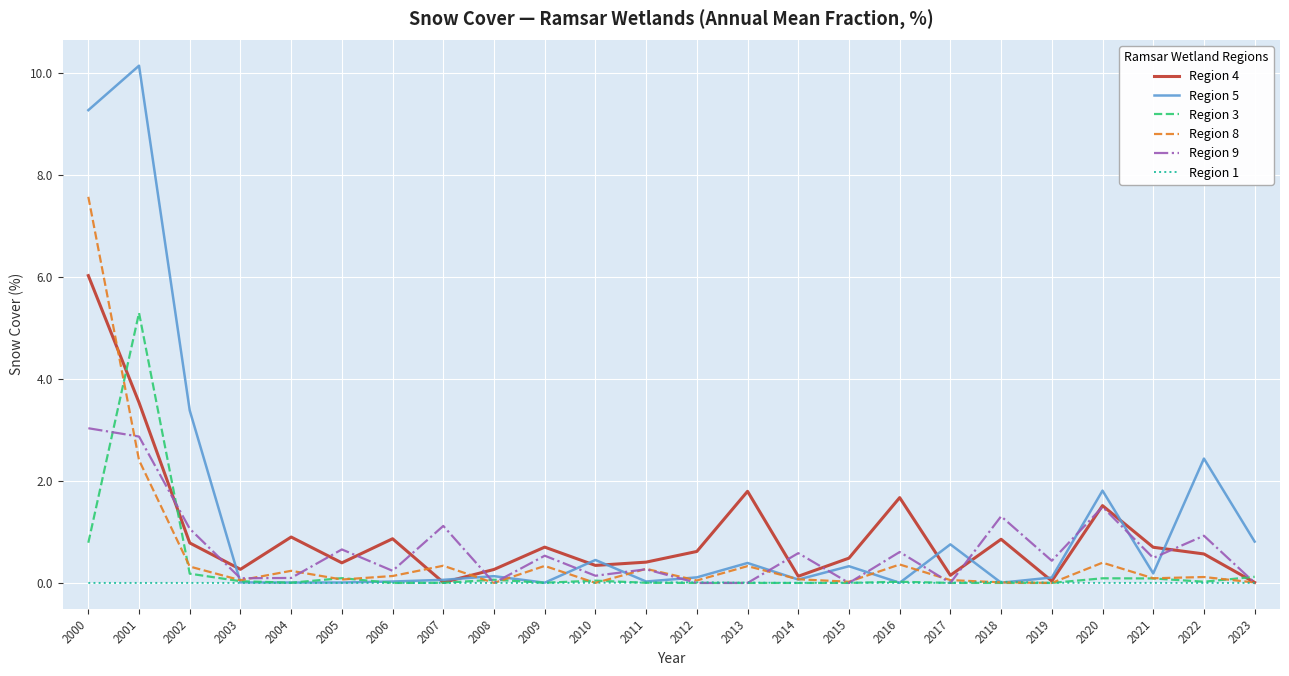

Is it true that Region 4 equals 0.4 at 2011?

True